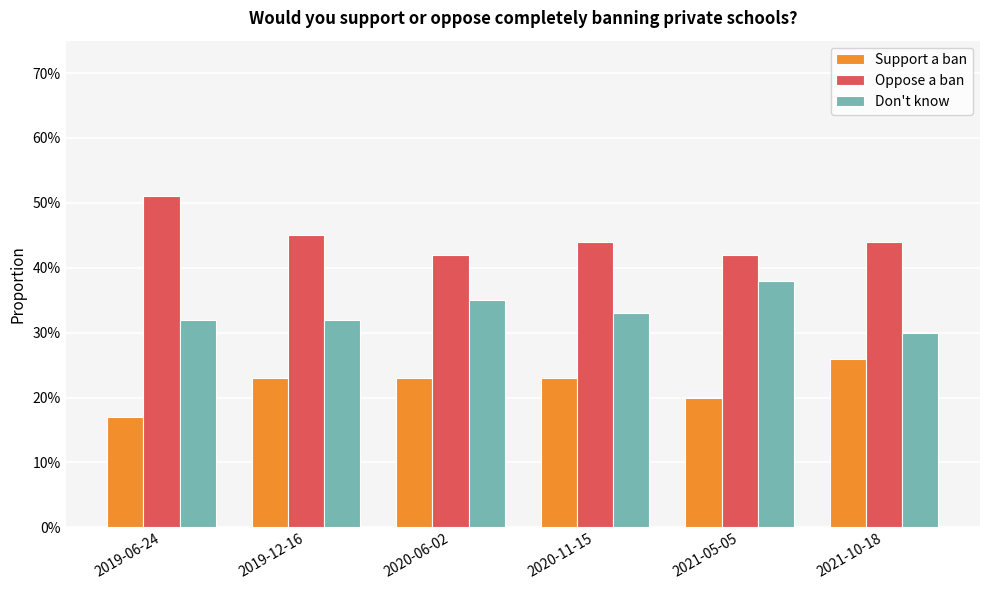

List the series in order of their overall mean, highest first.

Oppose a ban, Don't know, Support a ban